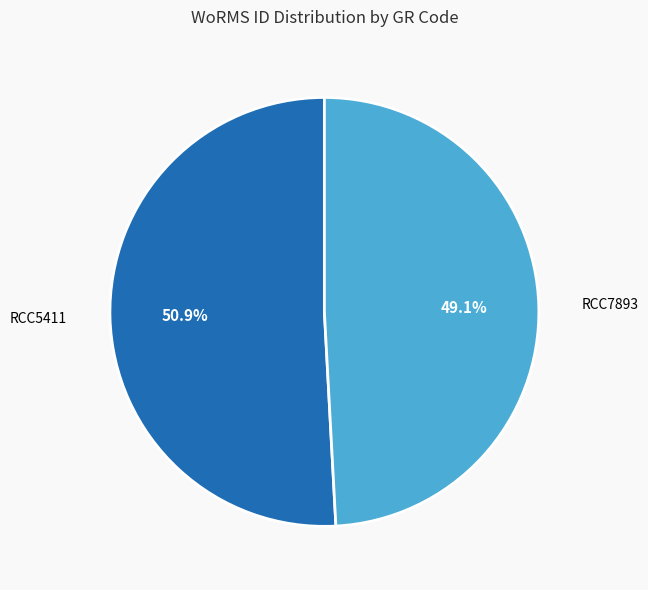

Which has a higher value, RCC5411 or RCC7893?

RCC5411